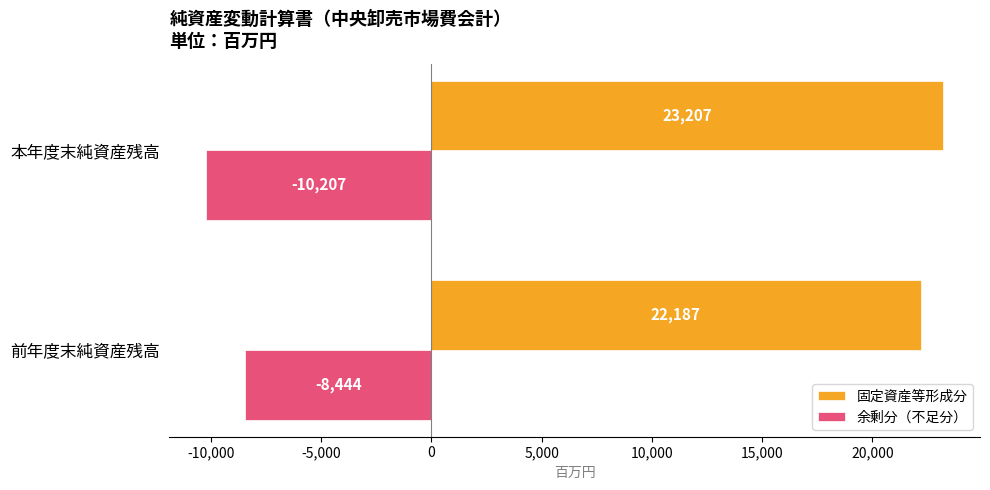

Which series has the largest range (max minus min)?

余剰分（不足分）